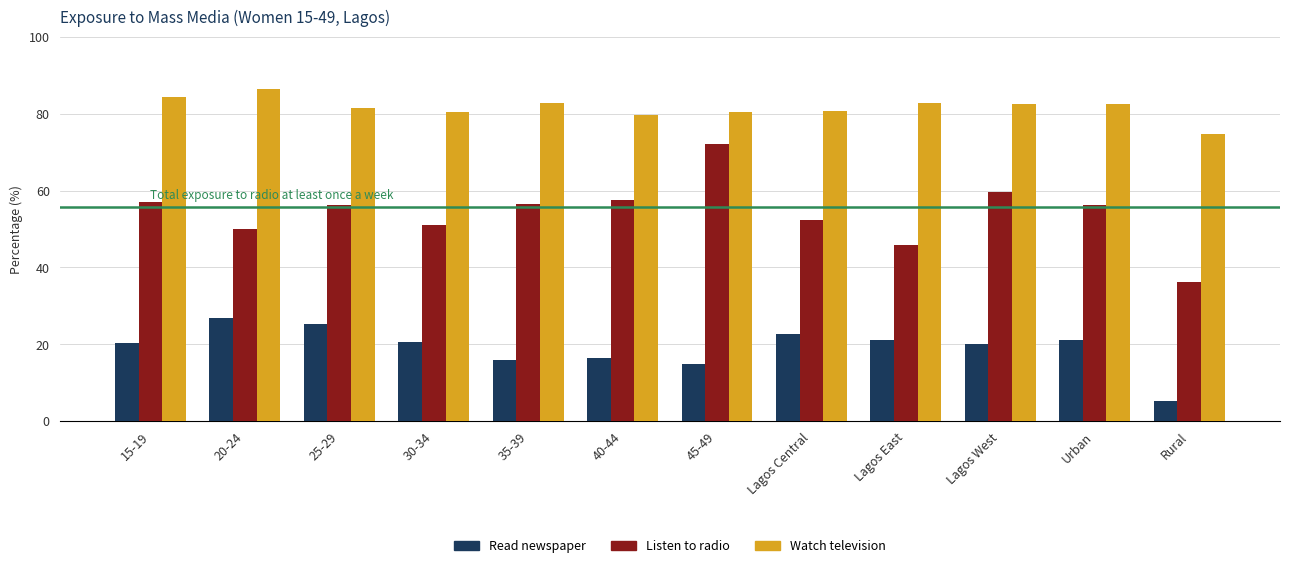

List the series in order of their peak value, highest first.

Watch television, Listen to radio, Read newspaper